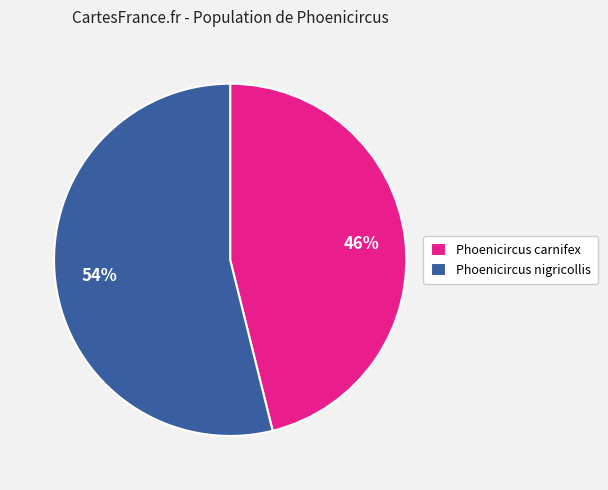

Is there a majority slice in this chart?

Yes